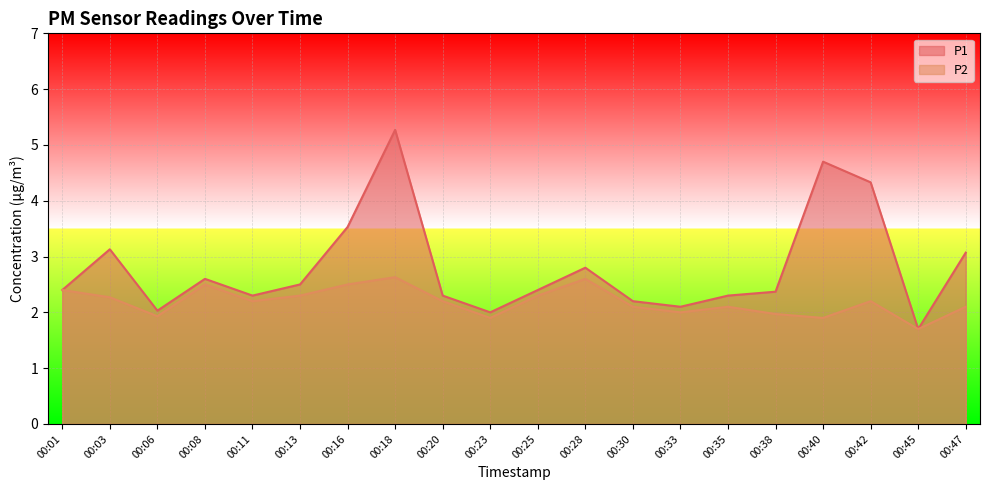

Is the value of P1 at 00:13 greater than the value of P2 at 00:23?

Yes